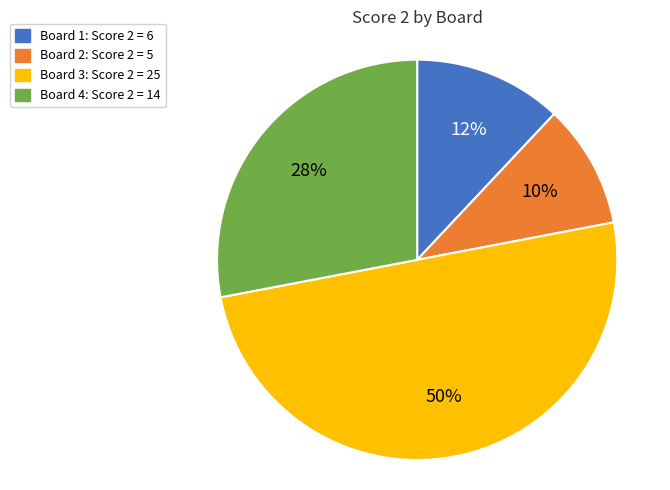

To the nearest percent, what is the difference between the largest and smallest slice percentages?

40%